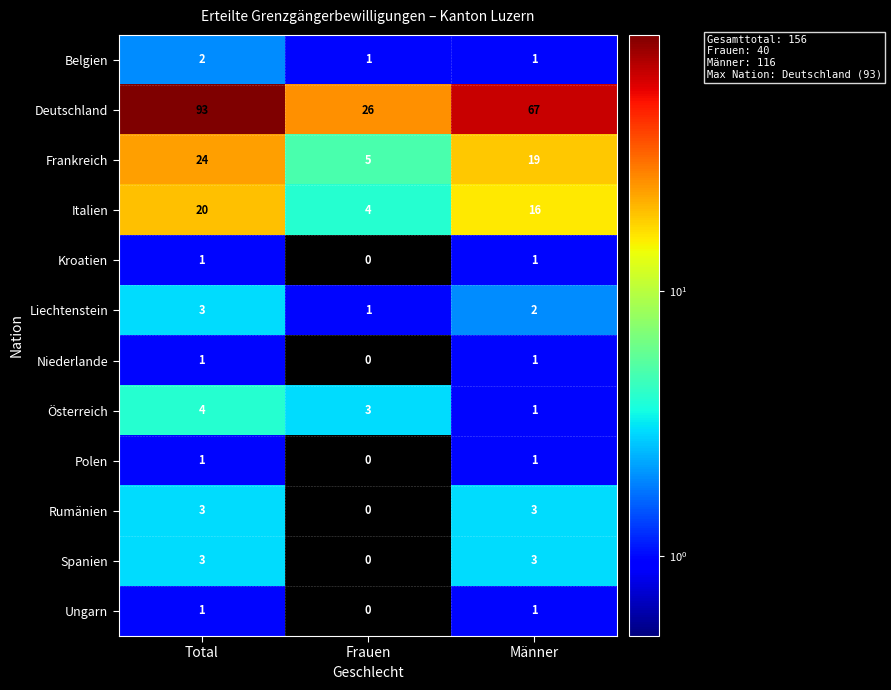

Which series has the largest total across all categories?

Deutschland